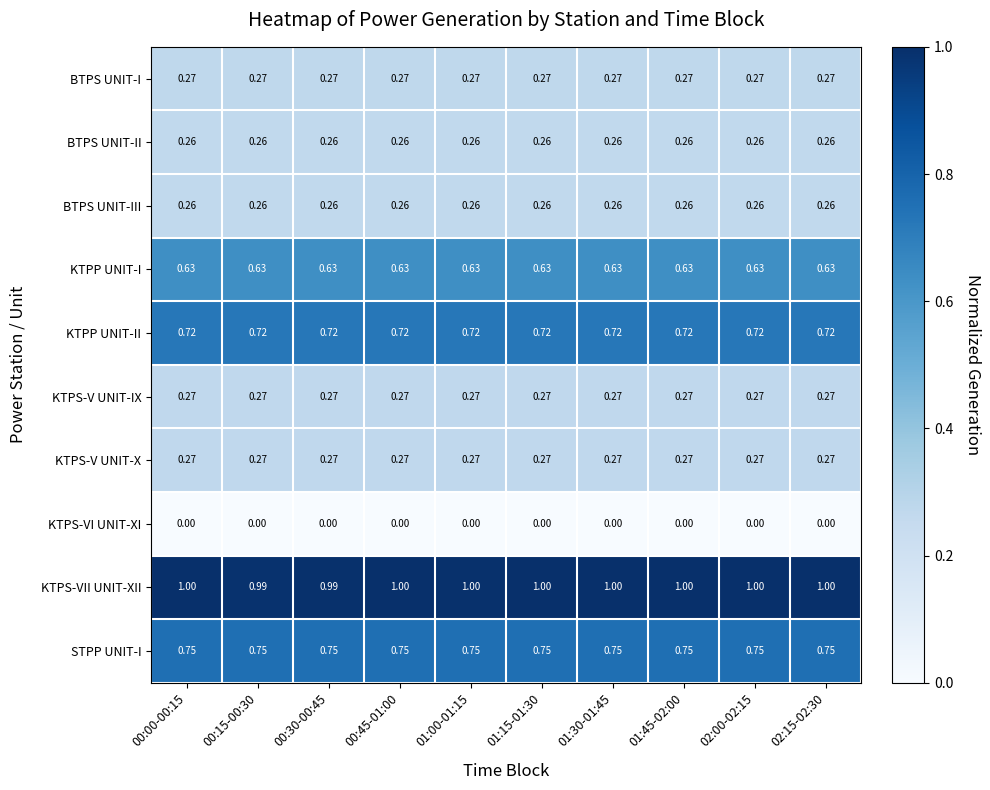

Which series has the largest total across all categories?

KTPS-VII UNIT-XII